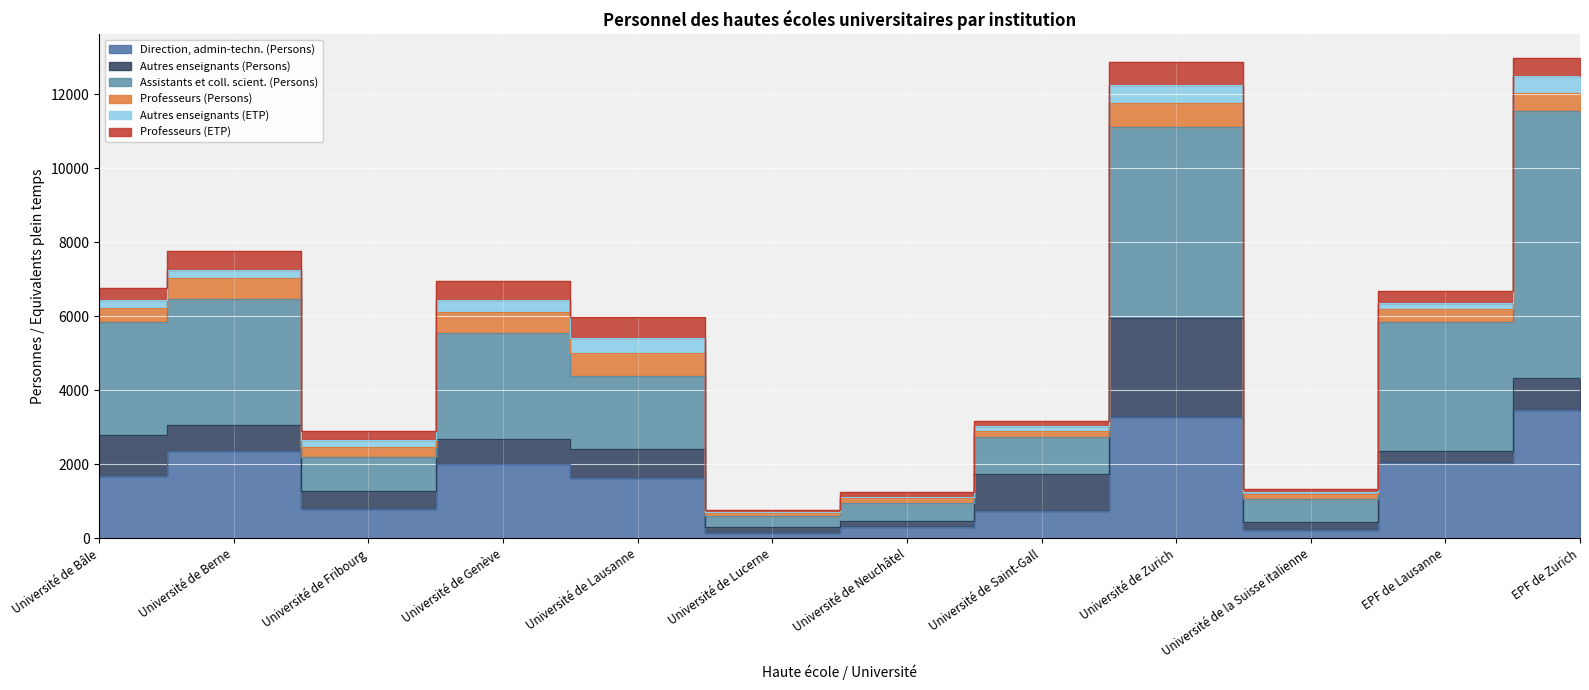

Where is Direction, admin-techn. (Persons) nearest to the value 1813?

Université de Bâle